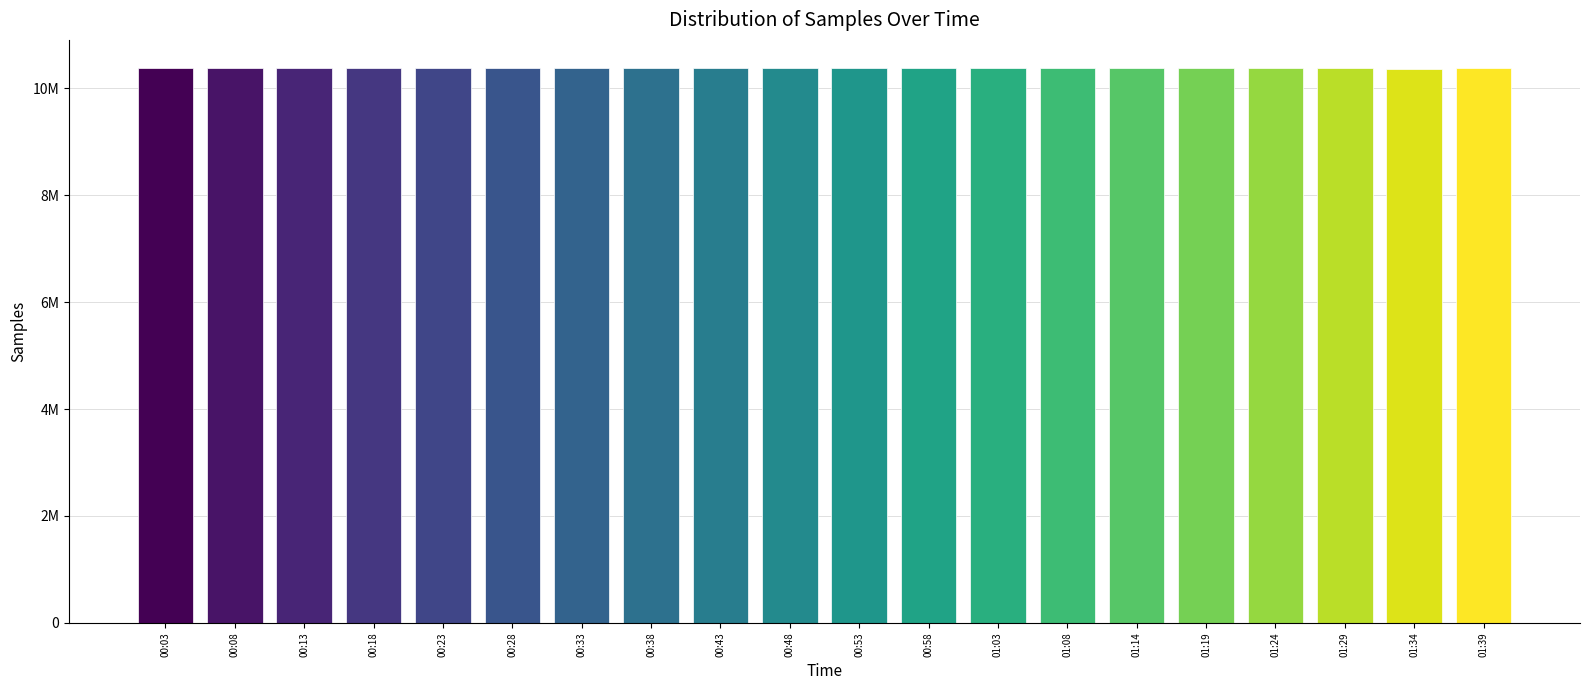

Does the chart contain any negative values?

No